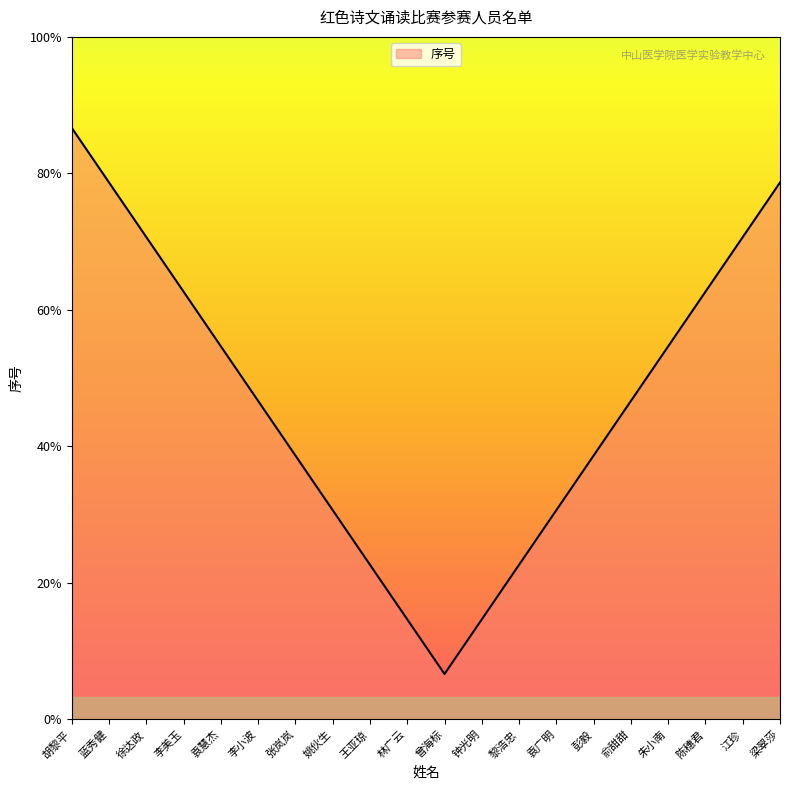

True or false: the data has more than 1 interior local peaks.

False